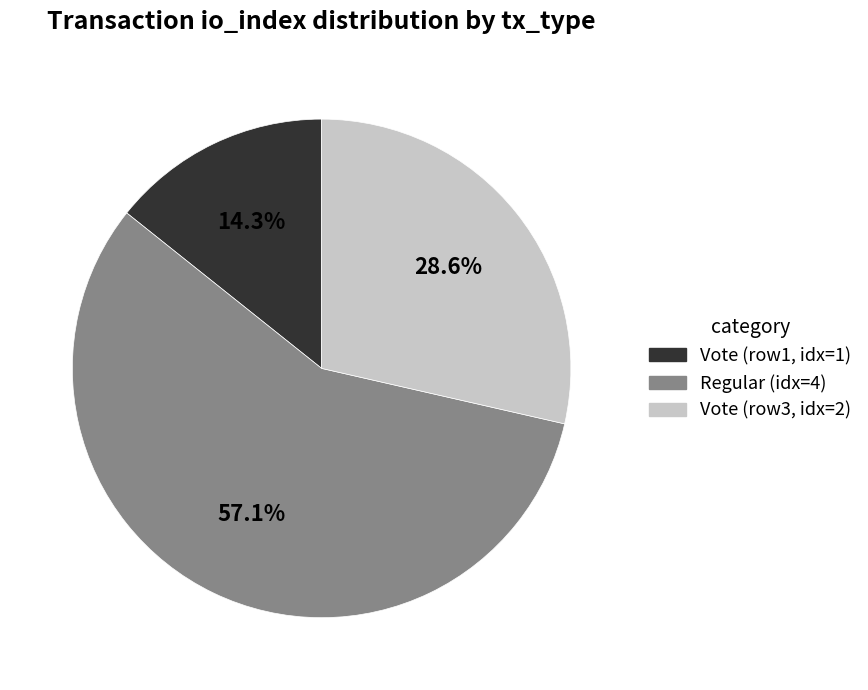

Count the number of slices in the pie.

3